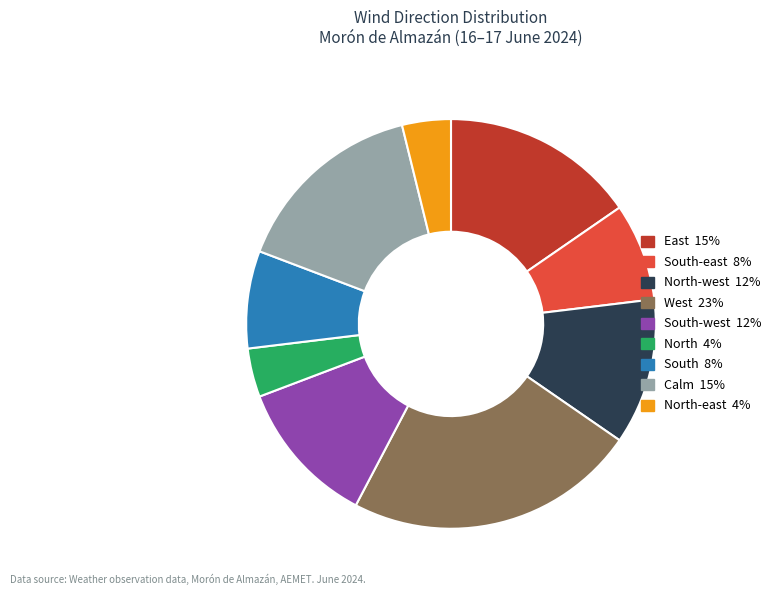

Is there a majority slice in this chart?

No